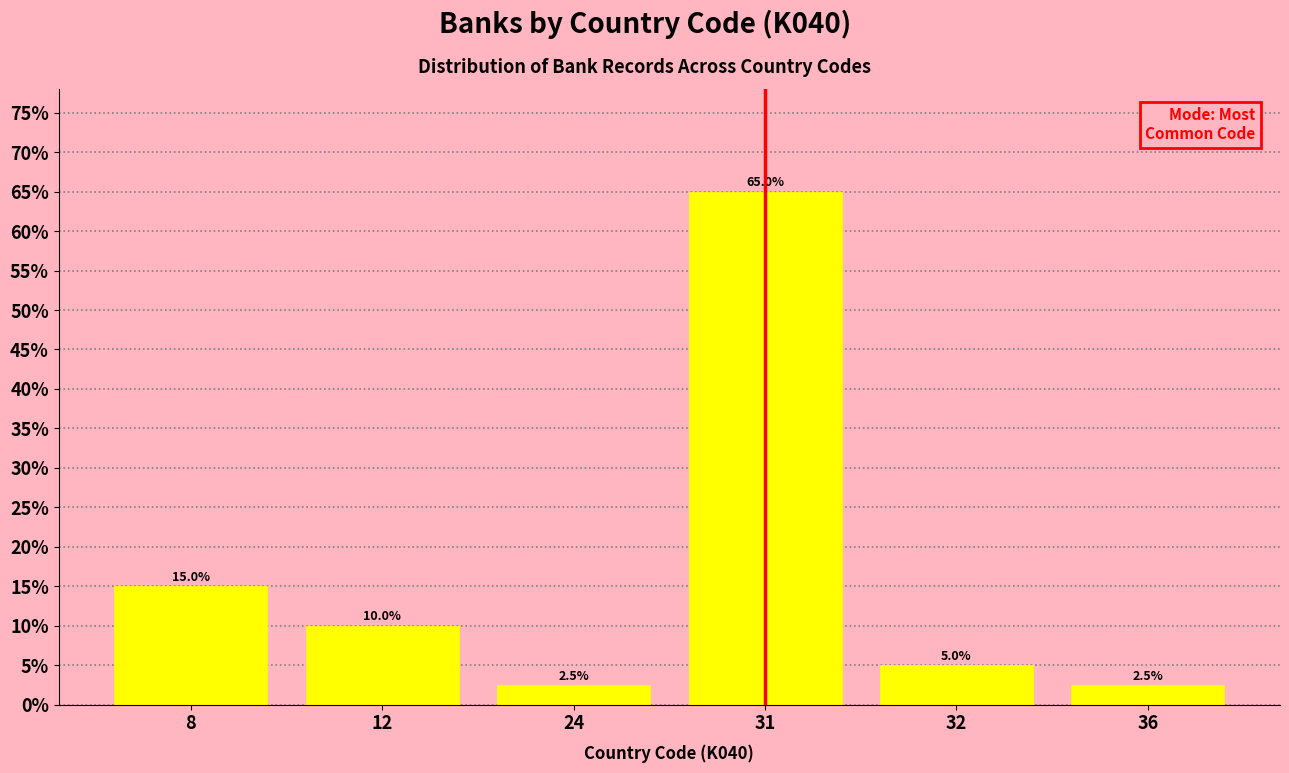

Reading left to right, what are all the values shown in this chart?

8=15.0	12=10.0	24=2.5	31=65.0	32=5.0	36=2.5